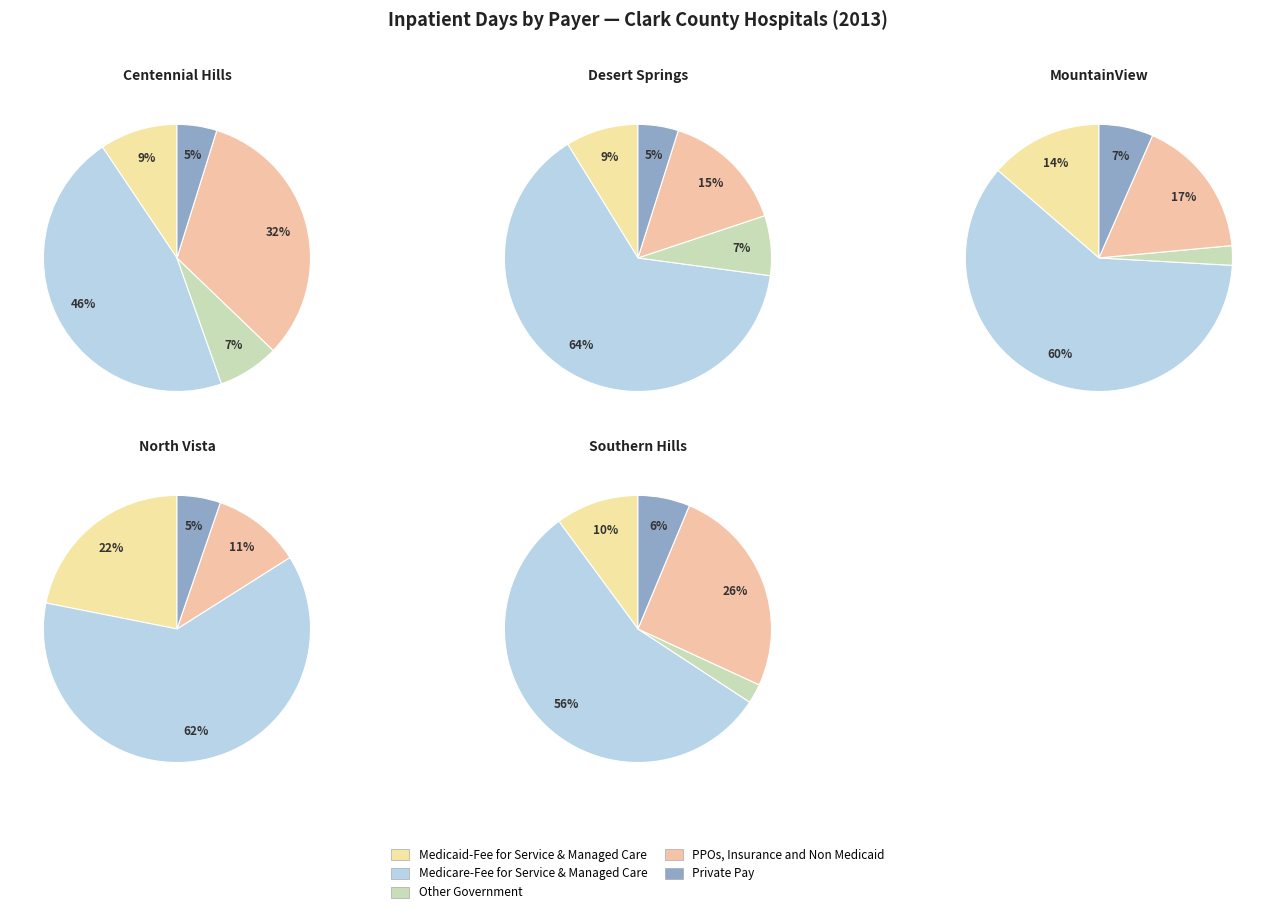

True or false: North Vista accounts for 6% of the total.

False